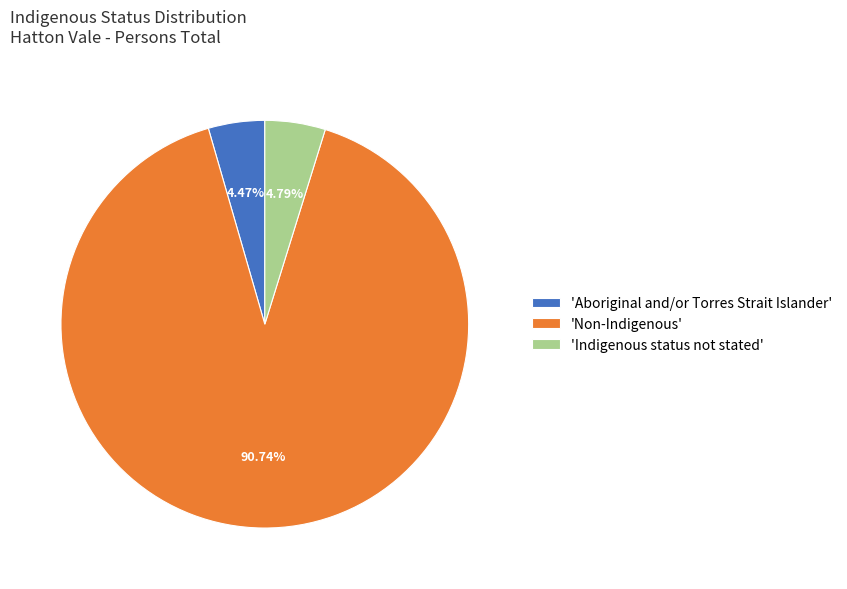

Combined, do 'Aboriginal and/or Torres Strait Islander' and 'Non-Indigenous' account for over 50%?

Yes